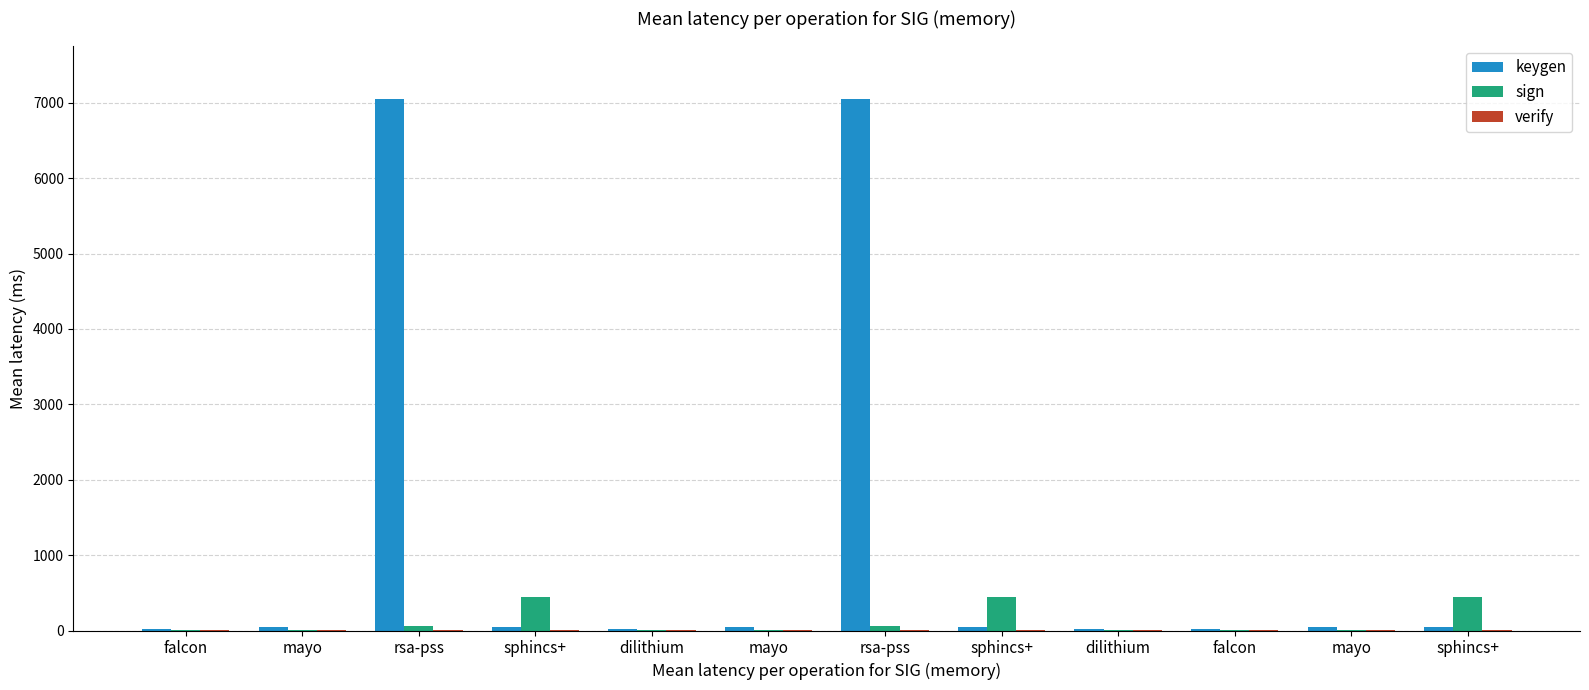

Is the value of keygen at sphincs+ greater than the value of sign at sphincs+?

No